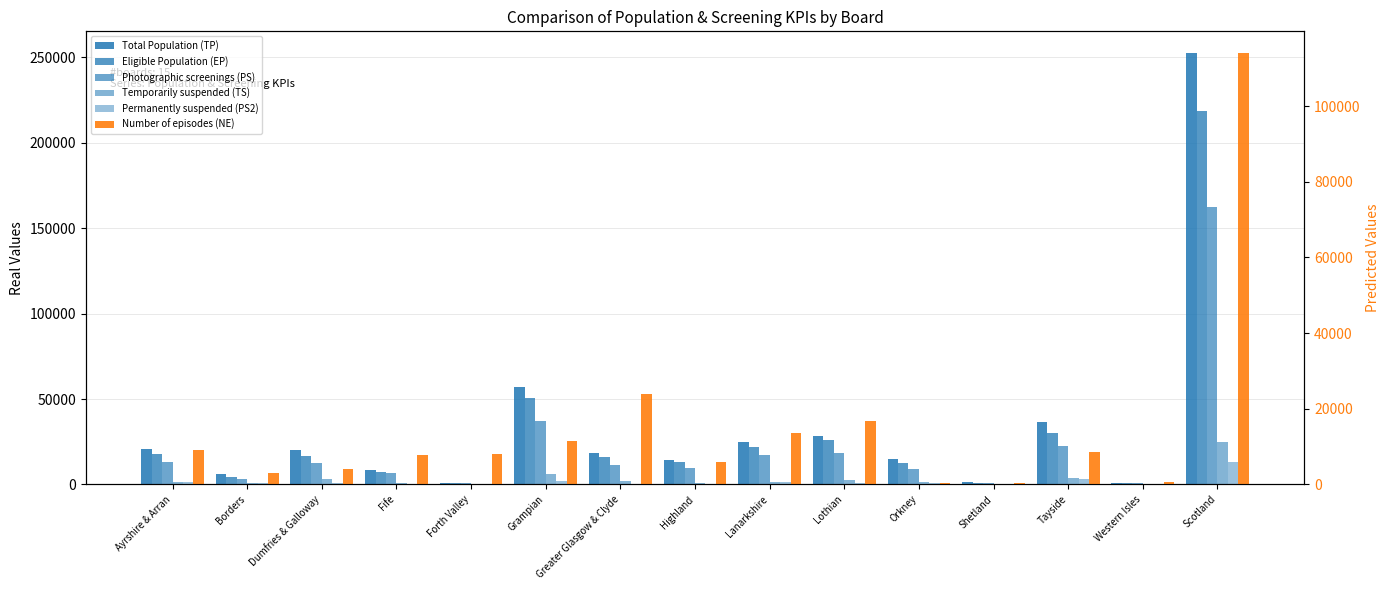

At which category is the sum across all series the highest?

Scotland